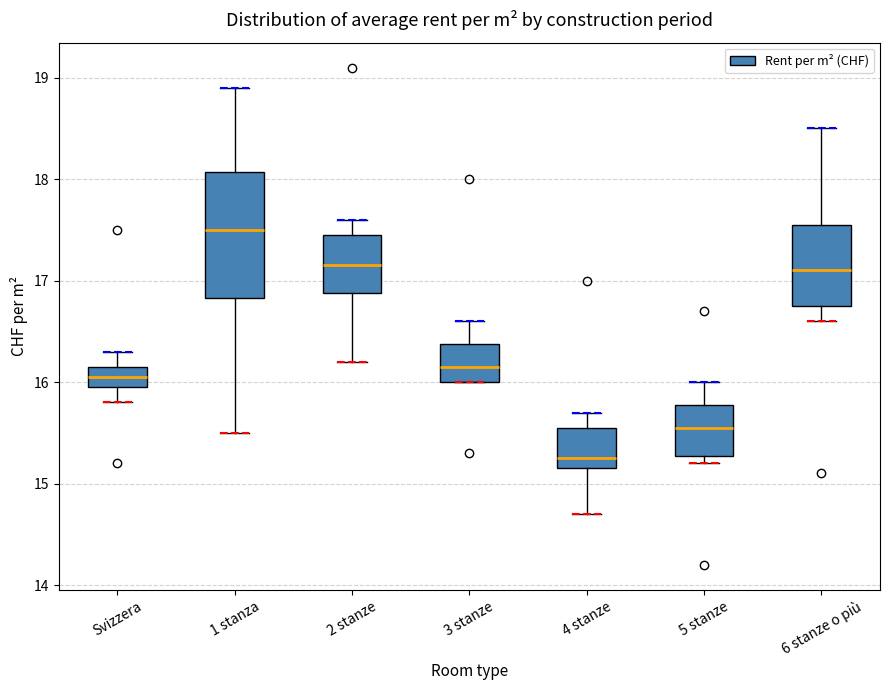

Which box's median line is the lowest?

4 stanze